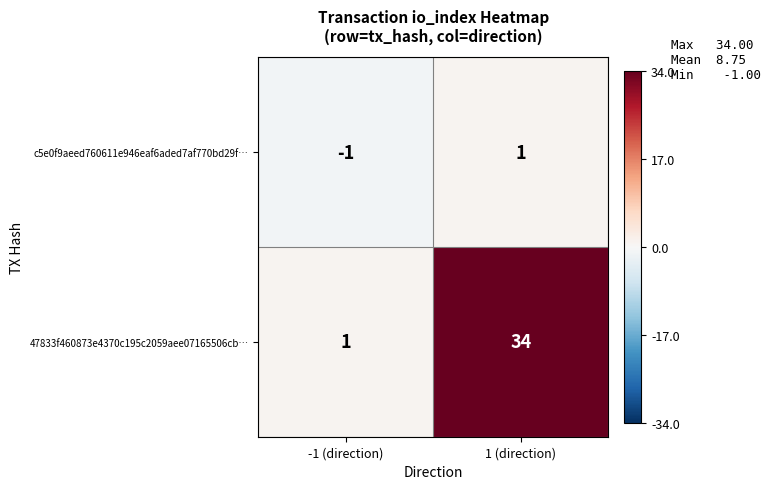

At which category does the chart reach its peak across all series?

1 (direction)